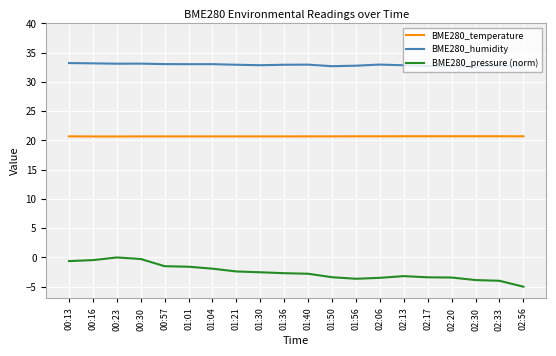

What is the maximum value shown in the chart?

33.2